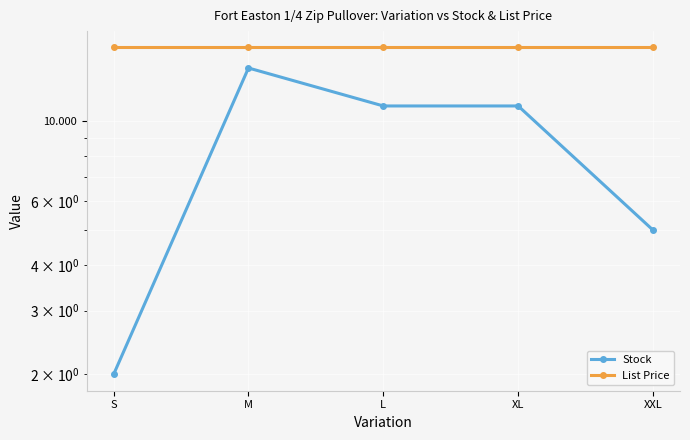

Is it true that List Price equals 4.6 at S?

False